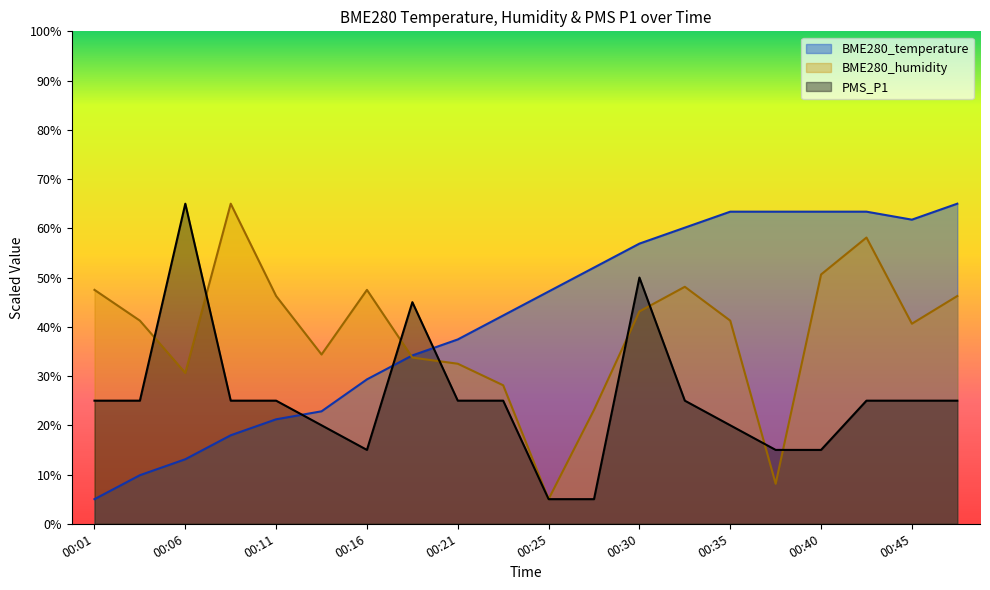

Where is the first local maximum for PMS_P1?

00:06